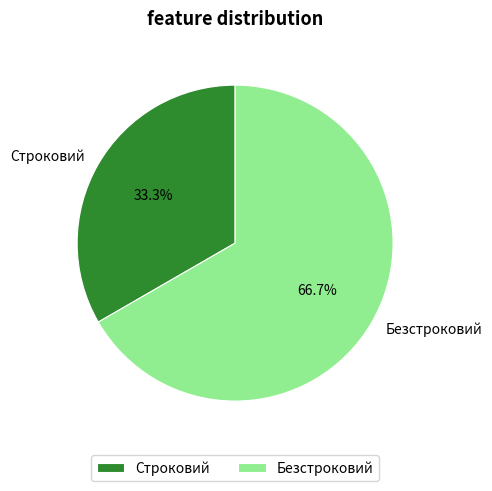

What is the ratio of the value at Безстроковий to the value at Строковий?

2.0